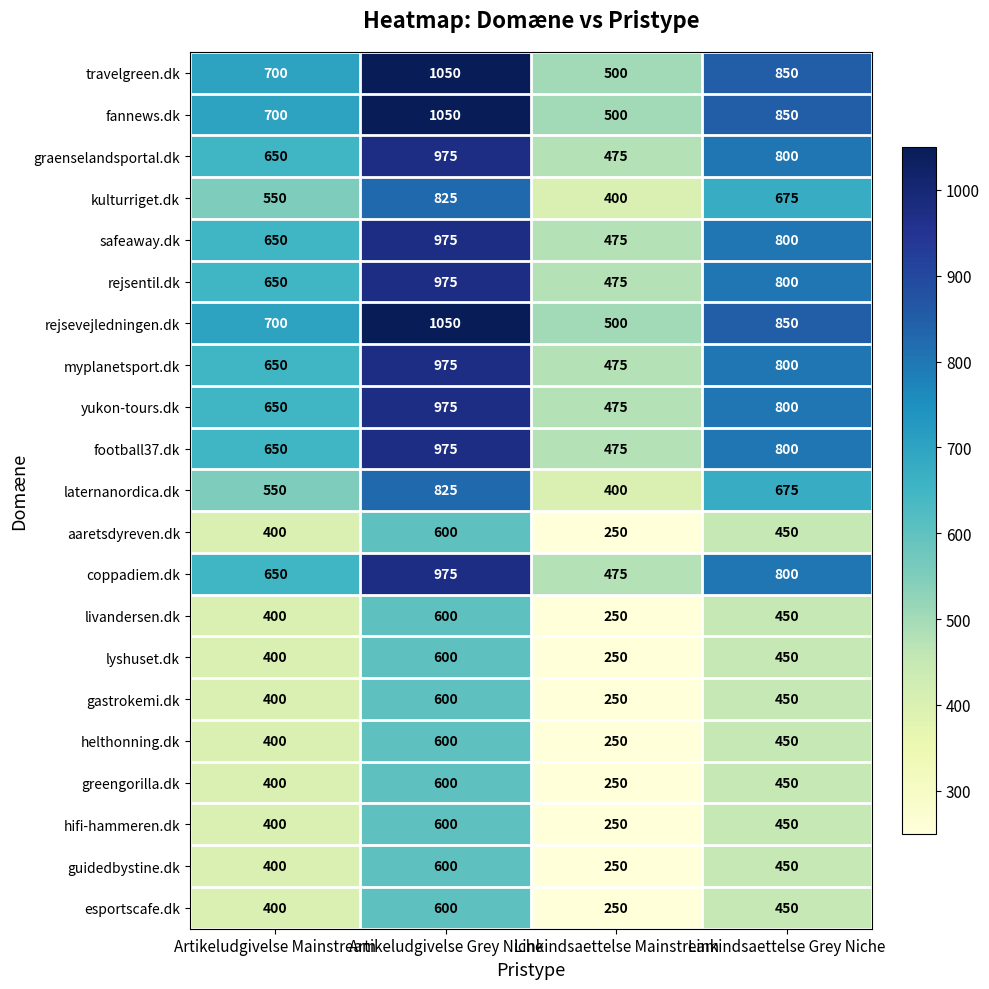

At which category does the chart reach its minimum across all series?

Linkindsaettelse Mainstream